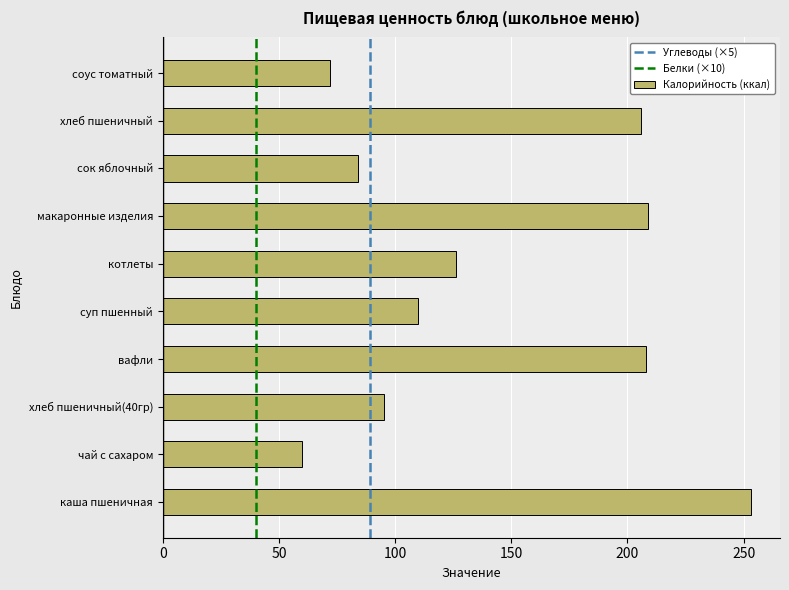

True or false: the data shows 72 at соус томатный.

True